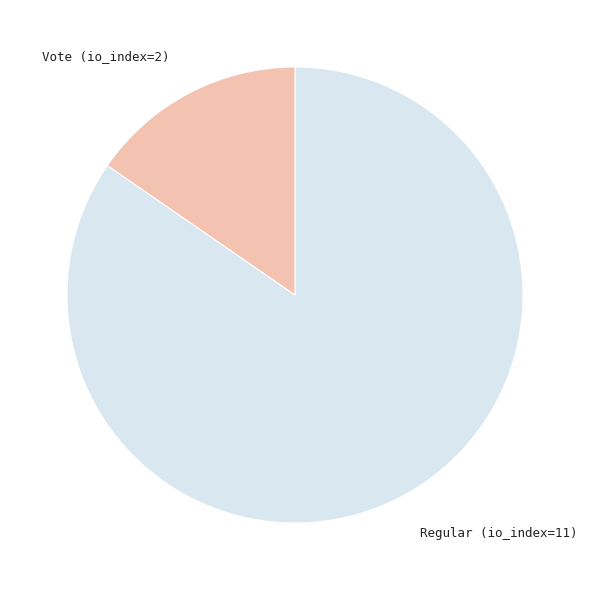

Is there any slice that represents more than half of the pie?

Yes